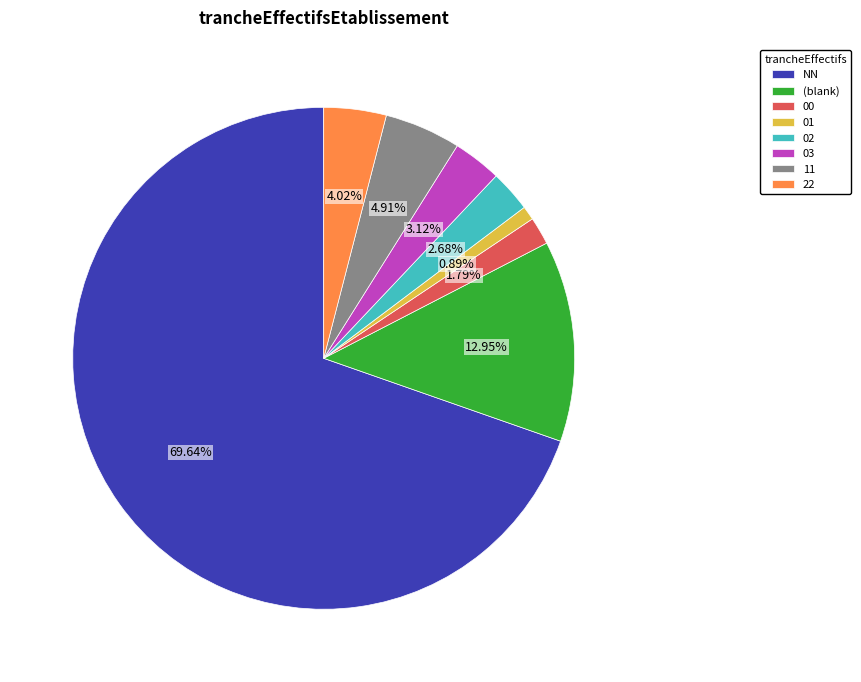

Is the sum of 02 and NN greater than half?

Yes